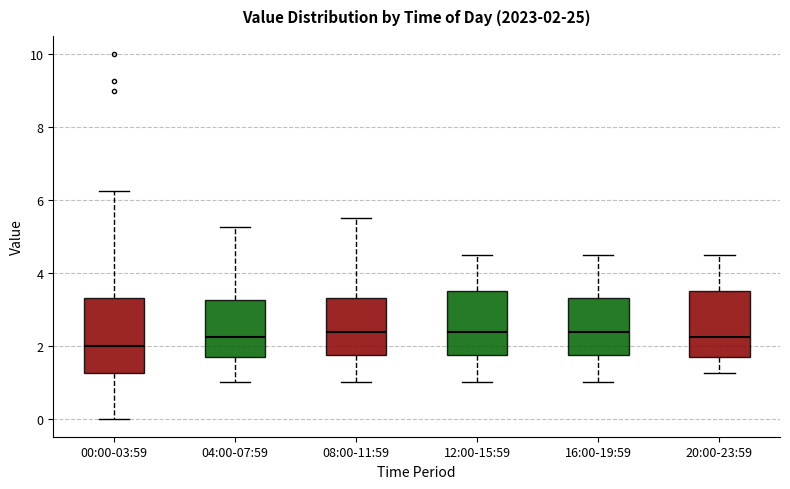

Comparing the boxes themselves (not the whiskers), which one is the tallest?

00:00-03:59